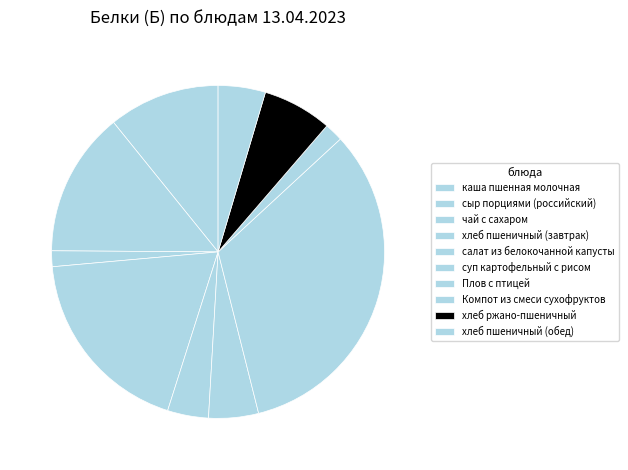

How many slices are in this pie chart?

10